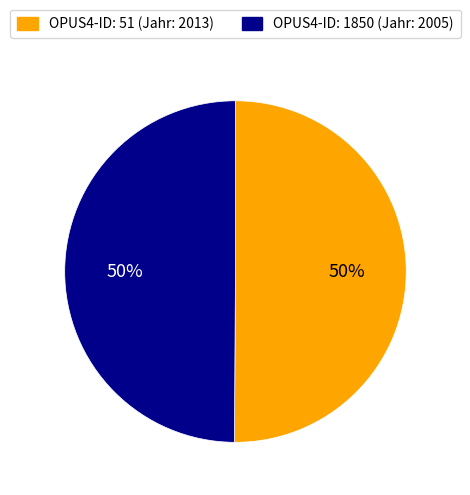

To the nearest percent, what is the average slice percentage?

50%